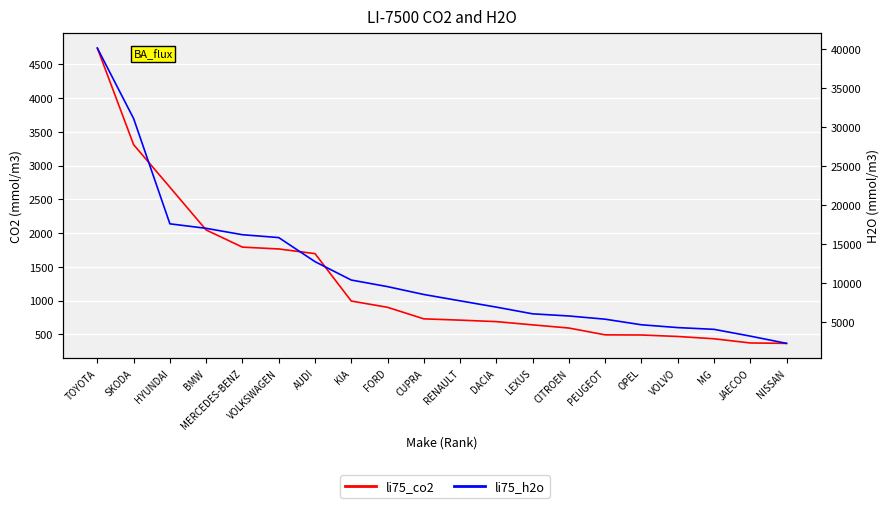

What is the lowest value of the li75_co2 series?

367